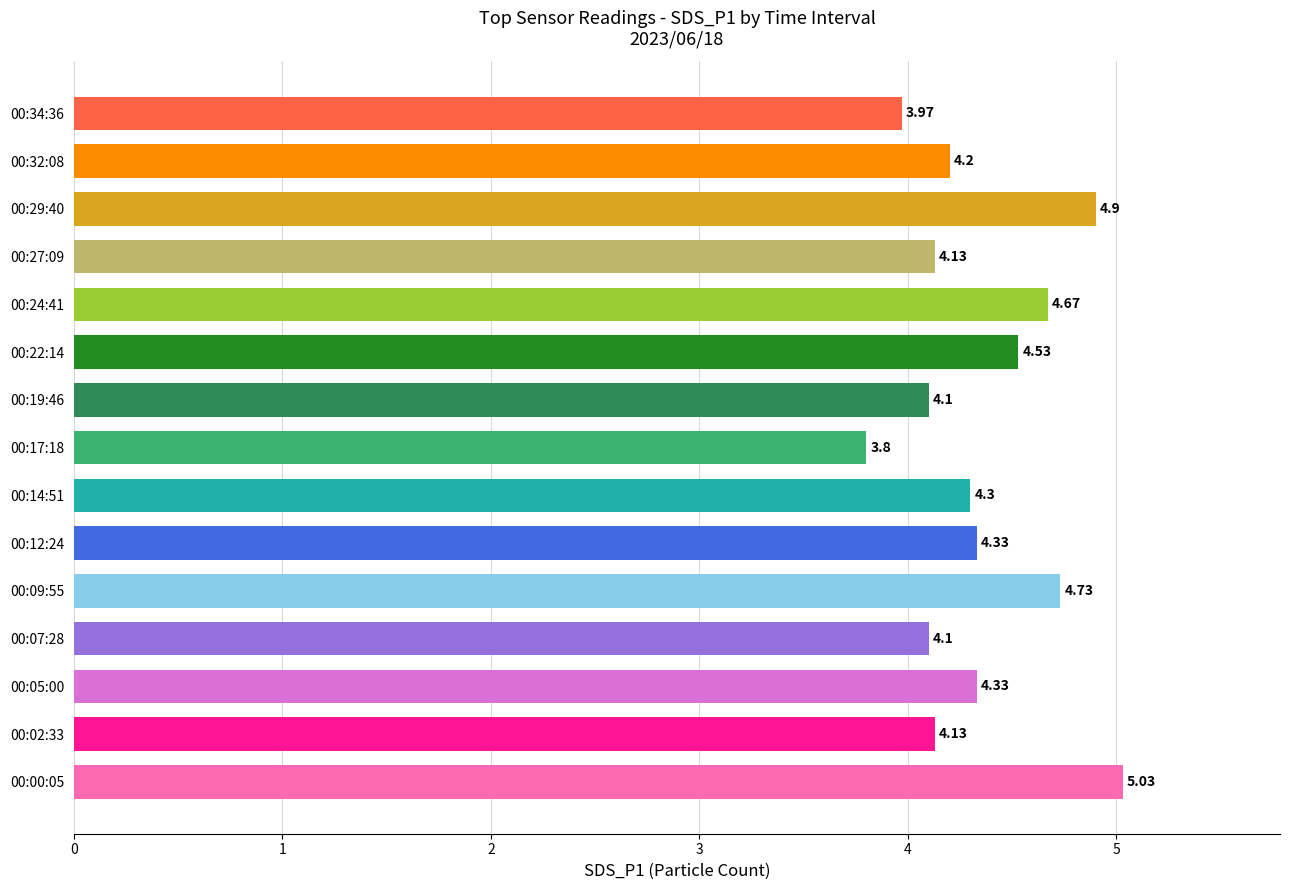

What is the difference between the second highest and minimum values?

1.1